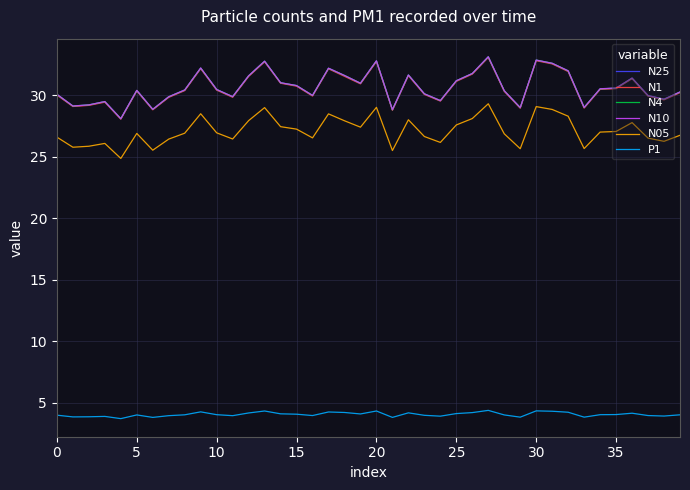

True or false: N1 and N05 cross at least once.

False